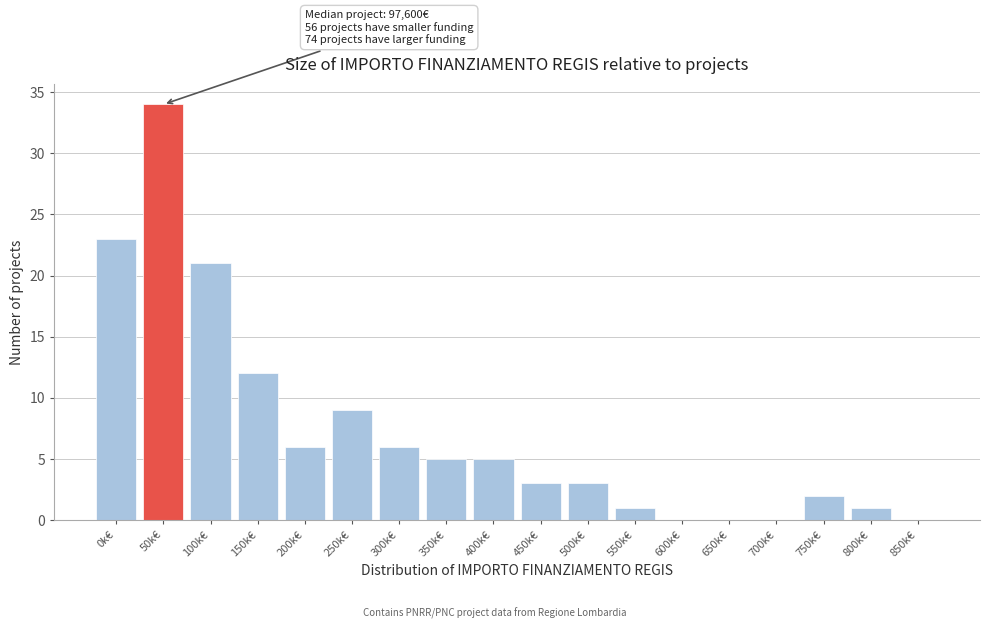

Reading left to right, extract all data points from this chart.

0k€=23	50k€=34	100k€=21	150k€=12	200k€=6	250k€=9	300k€=6	350k€=5	400k€=5	450k€=3	500k€=3	550k€=1	600k€=0	650k€=0	700k€=0	750k€=2	800k€=1	850k€=0